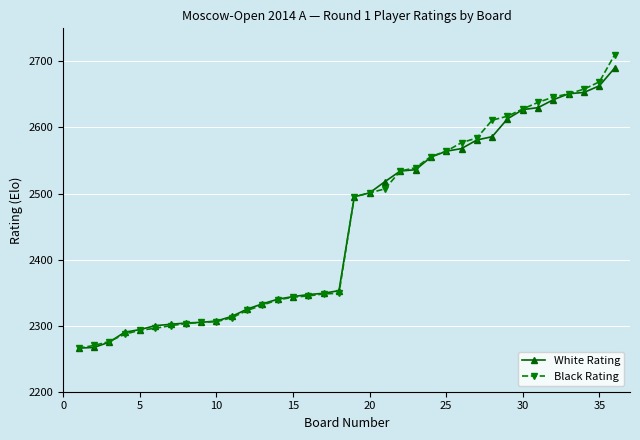

Which series has the largest range (max minus min)?

Black Rating